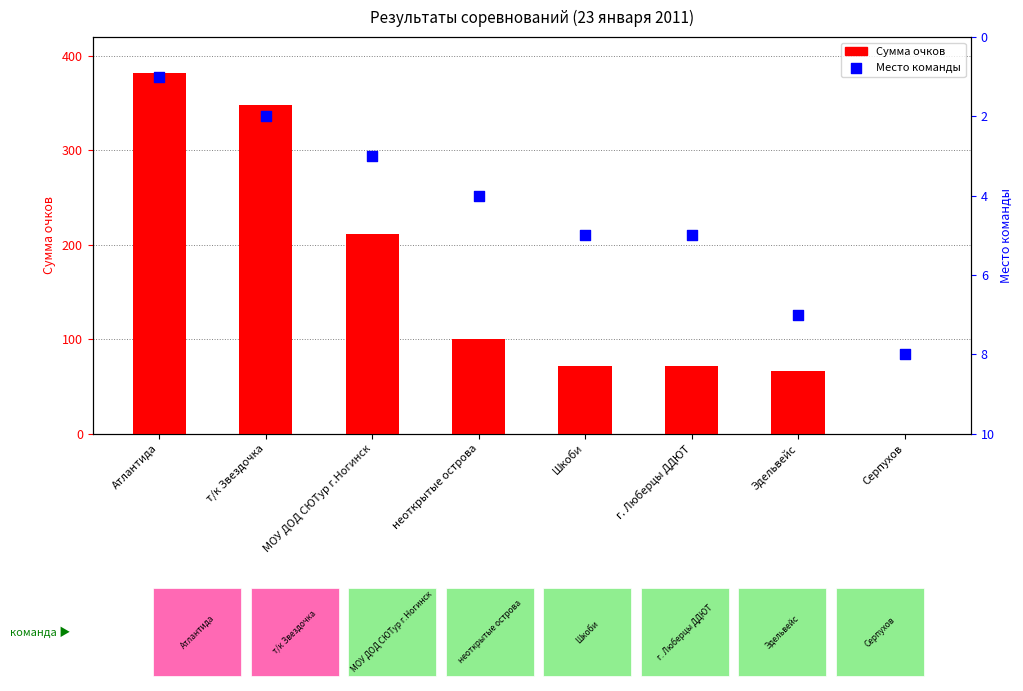

At how many categories does at least one series exceed 149?

3